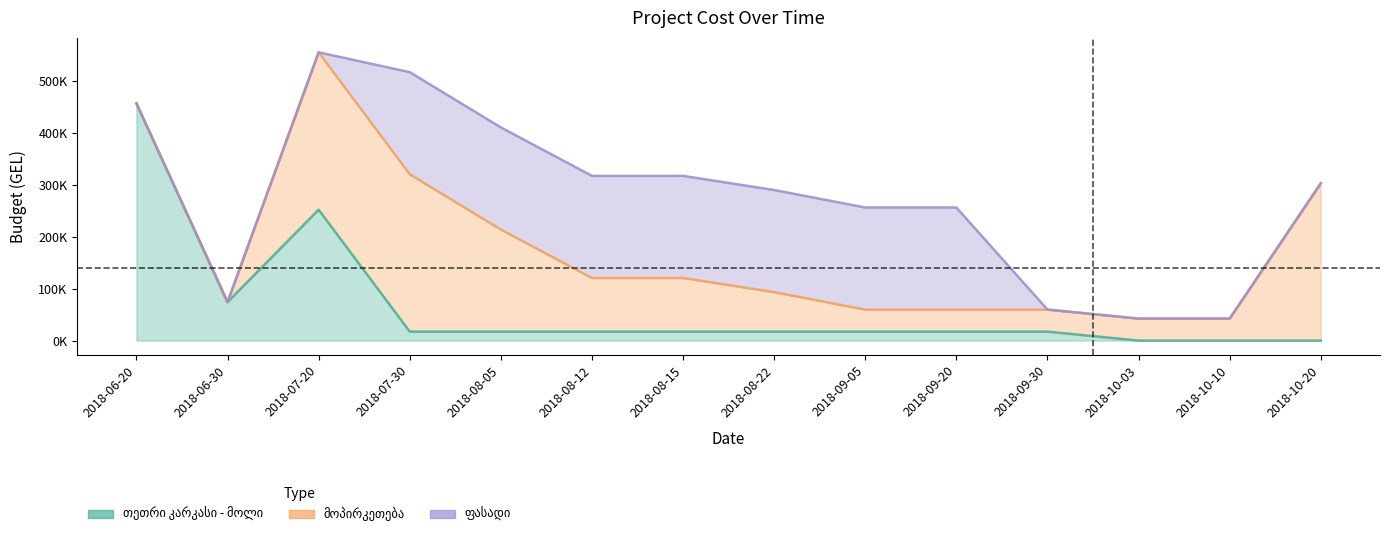

What is the average value of the თეთრი კარკასი - მოლი series?

65824.9